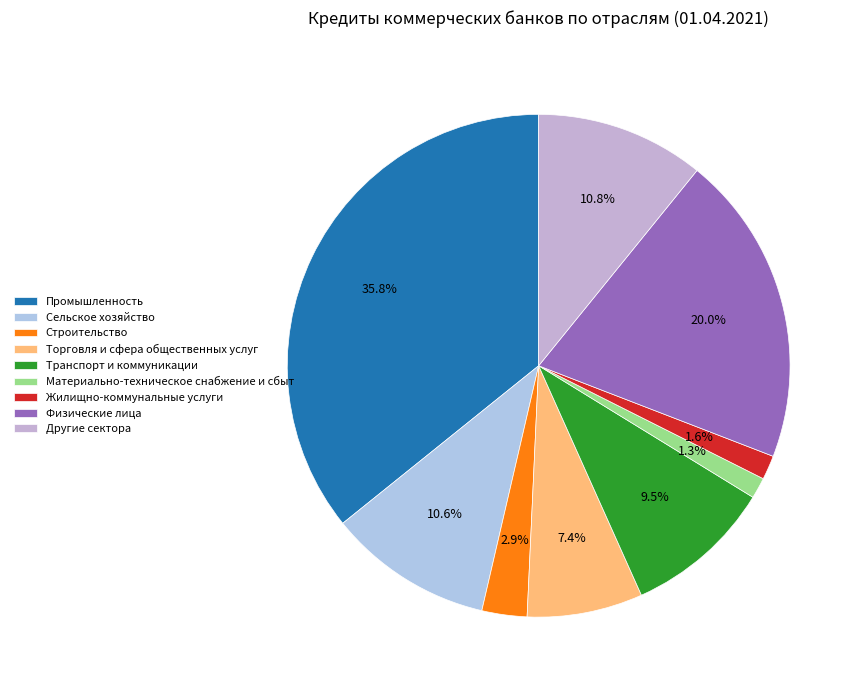

Is it true that Промышленность is 21% of the pie?

False